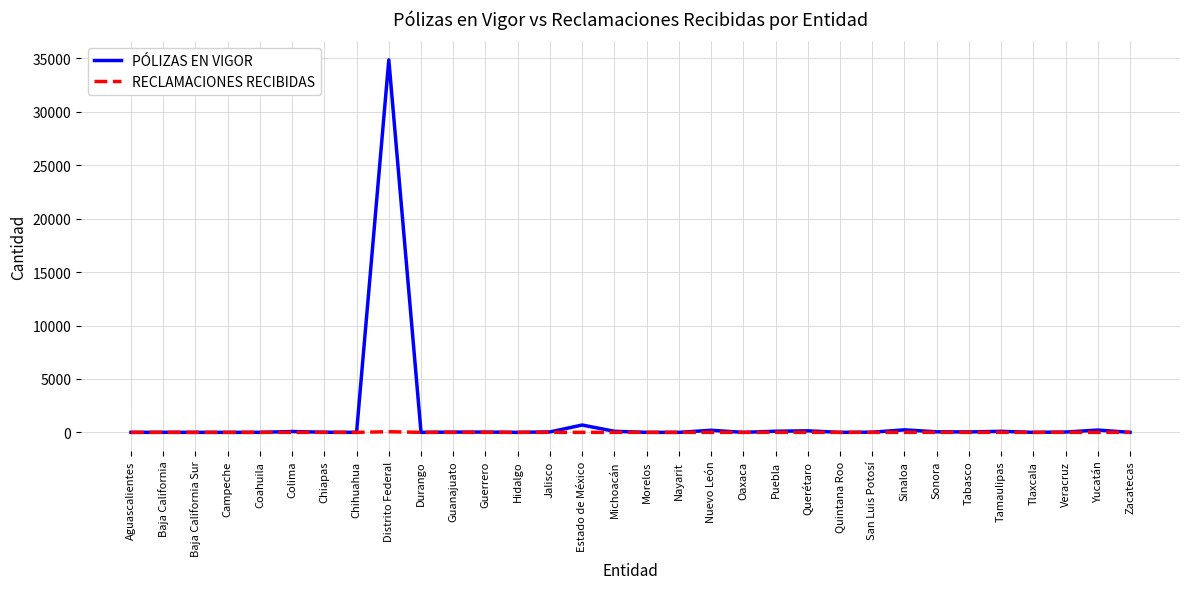

List the series in order of their peak value, highest first.

PÓLIZAS EN VIGOR, RECLAMACIONES RECIBIDAS